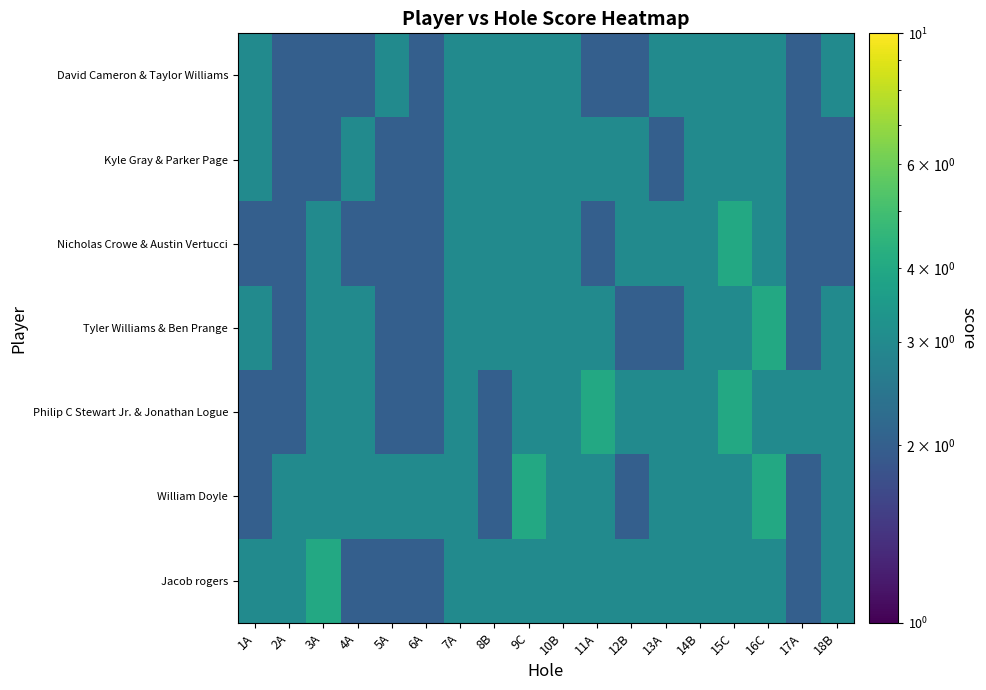

Reading left to right, what are all the values shown in this chart?

David Cameron & Taylor Williams: 1A=3	2A=2	3A=2	4A=2	5A=3	6A=2	7A=3	8B=3	9C=3	10B=3	11A=2	12B=2	13A=3	14B=3	15C=3	16C=3	17A=2	18B=3
Kyle Gray & Parker Page: 1A=3	2A=2	3A=2	4A=3	5A=2	6A=2	7A=3	8B=3	9C=3	10B=3	11A=3	12B=3	13A=2	14B=3	15C=3	16C=3	17A=2	18B=2
Nicholas Crowe & Austin Vertucci: 1A=2	2A=2	3A=3	4A=2	5A=2	6A=2	7A=3	8B=3	9C=3	10B=3	11A=2	12B=3	13A=3	14B=3	15C=4	16C=3	17A=2	18B=2
Tyler Williams & Ben Prange: 1A=3	2A=2	3A=3	4A=3	5A=2	6A=2	7A=3	8B=3	9C=3	10B=3	11A=3	12B=2	13A=2	14B=3	15C=3	16C=4	17A=2	18B=3
Philip C Stewart Jr. & Jonathan Logue: 1A=2	2A=2	3A=3	4A=3	5A=2	6A=2	7A=3	8B=2	9C=3	10B=3	11A=4	12B=3	13A=3	14B=3	15C=4	16C=3	17A=3	18B=3
William Doyle: 1A=2	2A=3	3A=3	4A=3	5A=3	6A=3	7A=3	8B=2	9C=4	10B=3	11A=3	12B=2	13A=3	14B=3	15C=3	16C=4	17A=2	18B=3
Jacob rogers: 1A=3	2A=3	3A=4	4A=2	5A=2	6A=2	7A=3	8B=3	9C=3	10B=3	11A=3	12B=3	13A=3	14B=3	15C=3	16C=3	17A=2	18B=3